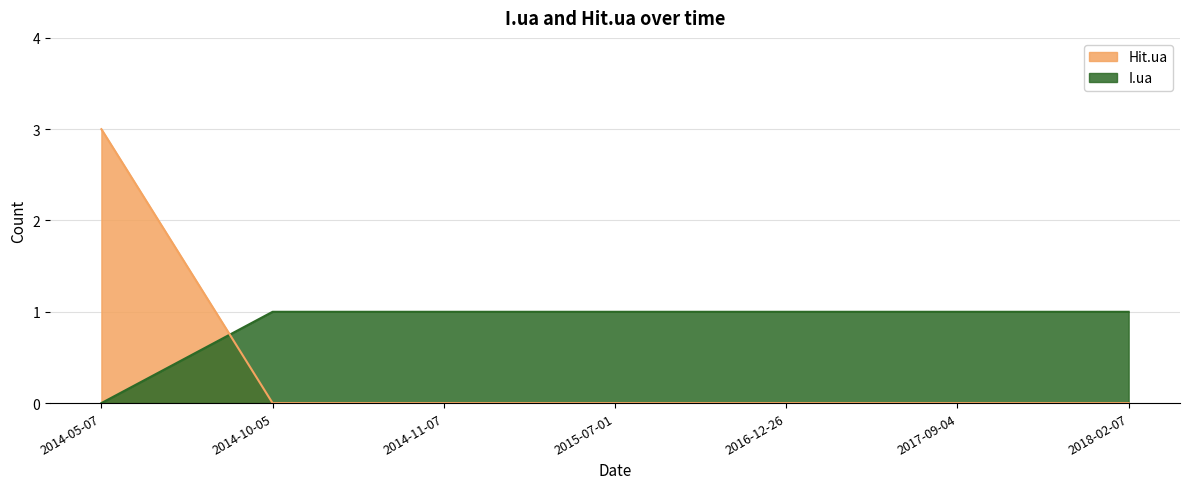

How many Hit.ua values are between 0 and 1?

6